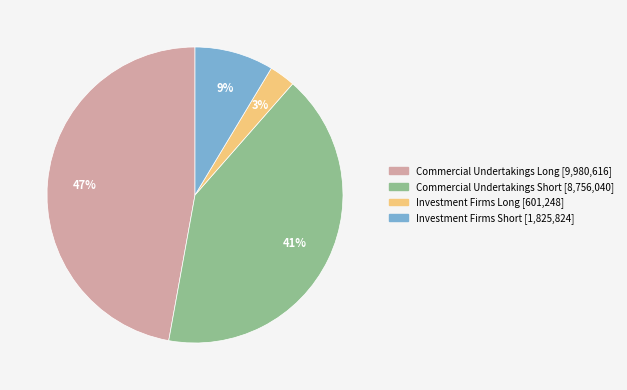

What percentage is the Commercial Undertakings Short slice, to the nearest percent?

41%